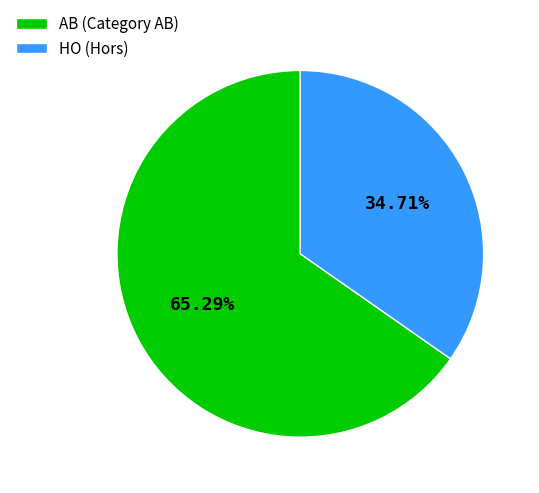

To the nearest percent, what is the average slice percentage?

50%